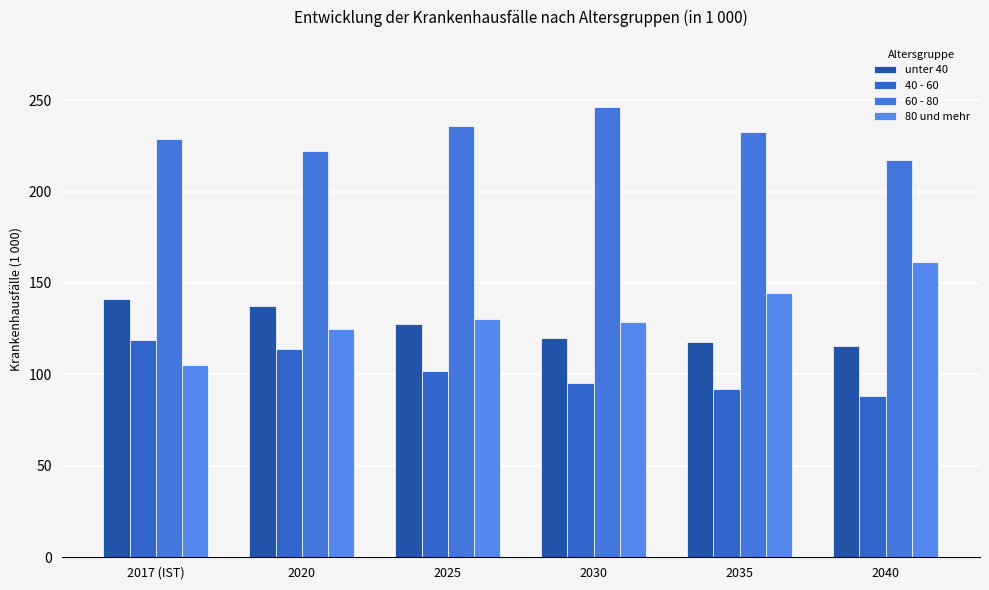

What is the difference between the second highest and second lowest values in the 60 - 80 series?

14.0